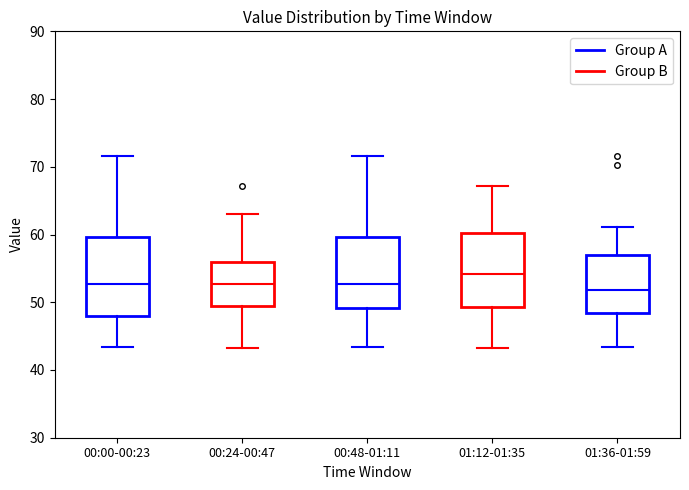

Where is the upper edge of the box for 01:36-01:59 on the y-axis? The values are not printed on the chart, so give them approximately, as read against the axis.

57